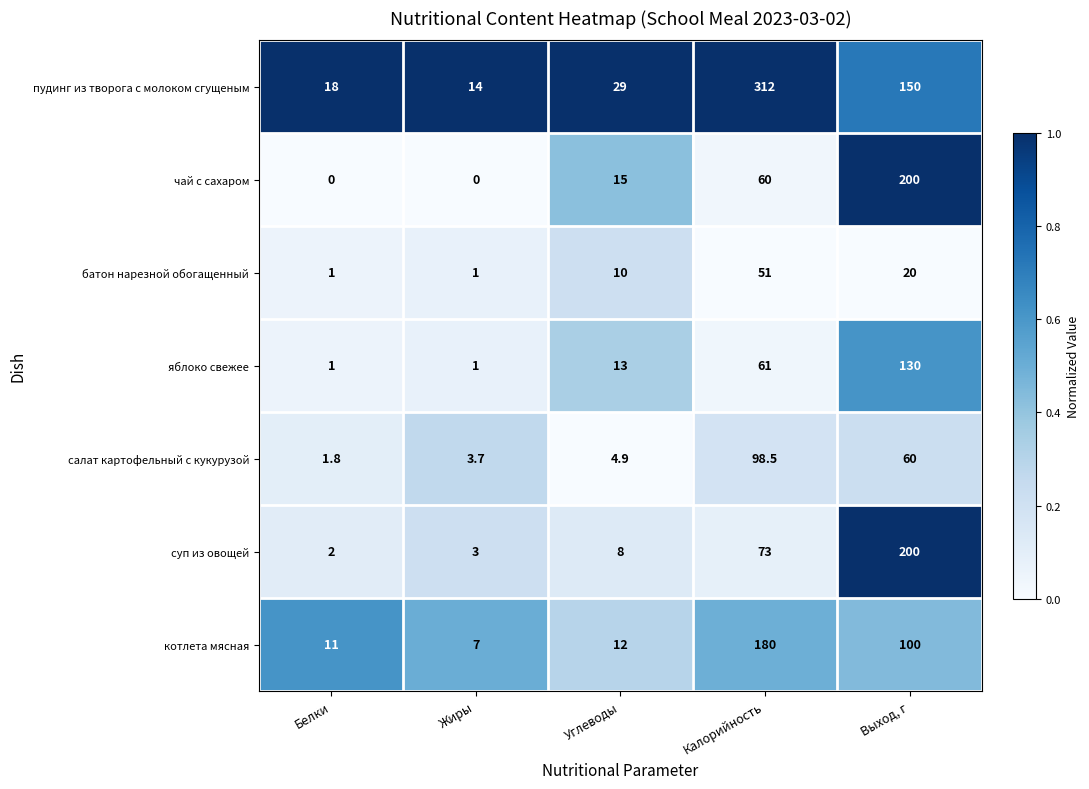

Which category has the highest value across all series?

Калорийность